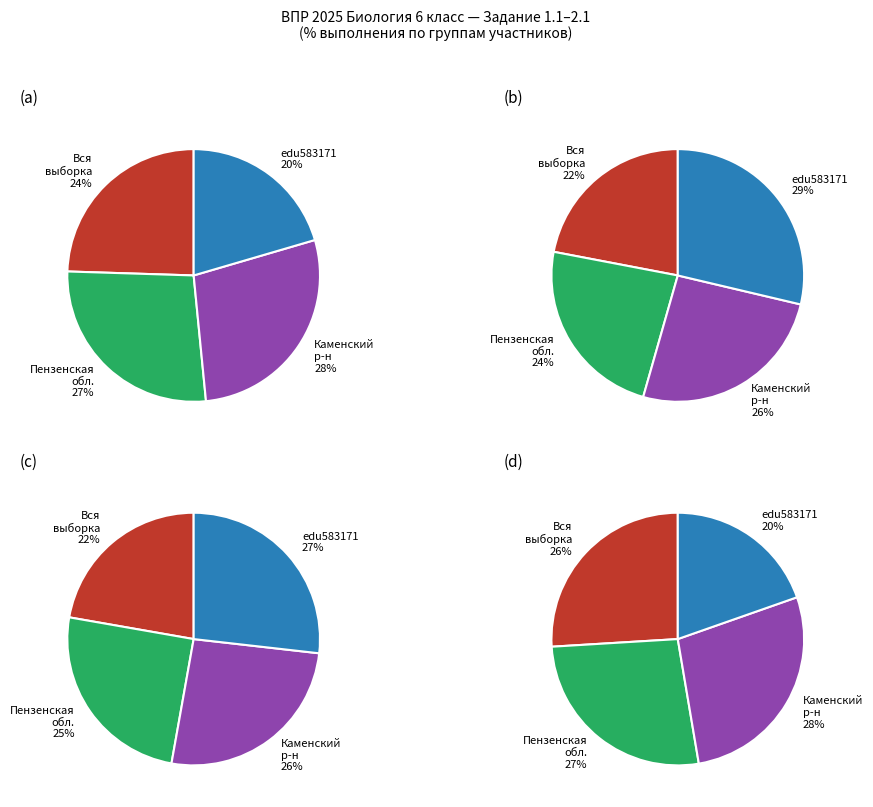

Is there a majority slice in this chart?

No